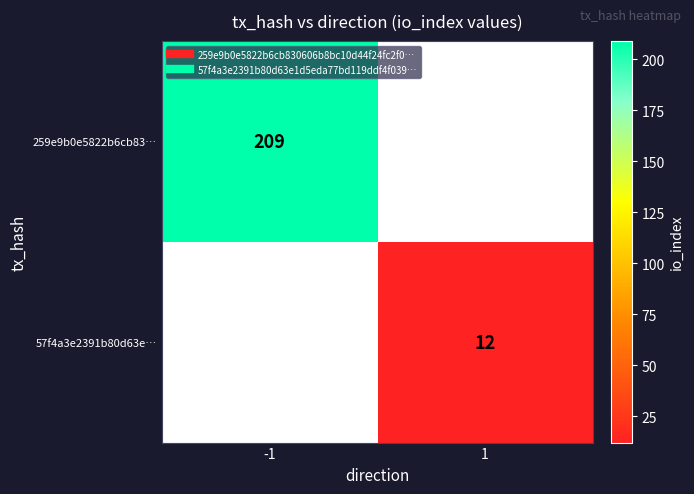

Which label corresponds to the smallest value in the chart?

1